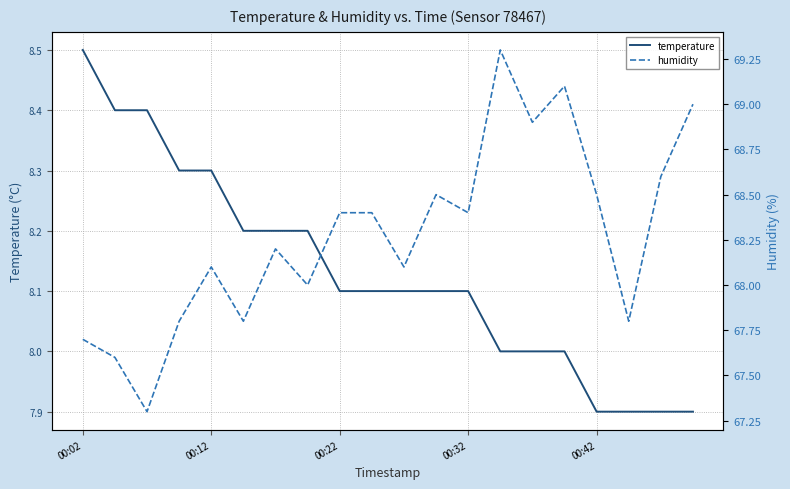

What is the maximum value for temperature?

8.5